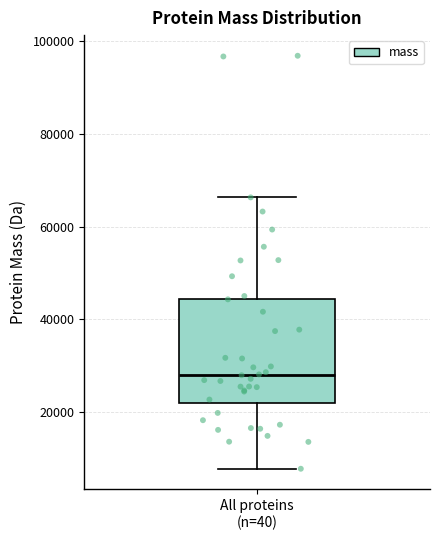

Where is the lower edge of the box for All proteins (n=40) on the y-axis? The values are not printed on the chart, so give them approximately, as read against the axis.

22000